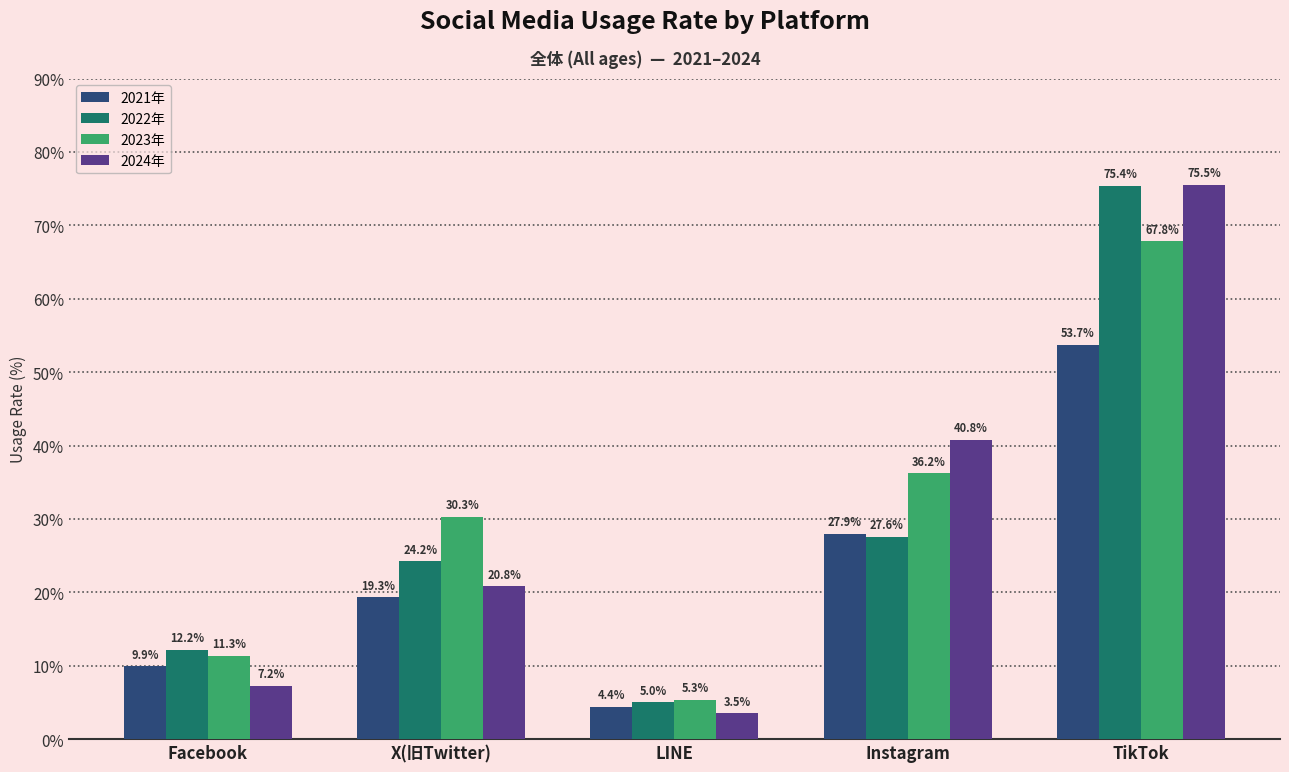

What are all the series names shown in the legend?

2021年, 2022年, 2023年, 2024年